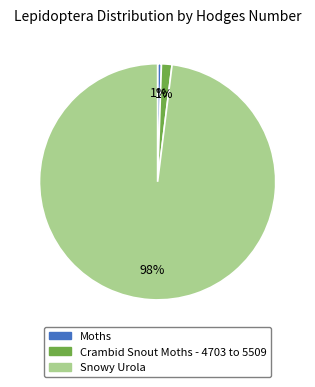

Do Snowy Urola and Moths together represent more than half of the pie?

Yes